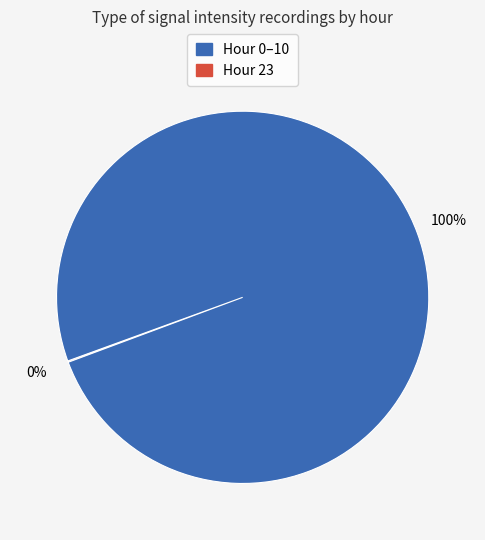

To the nearest percent, what is the average slice percentage?

50%